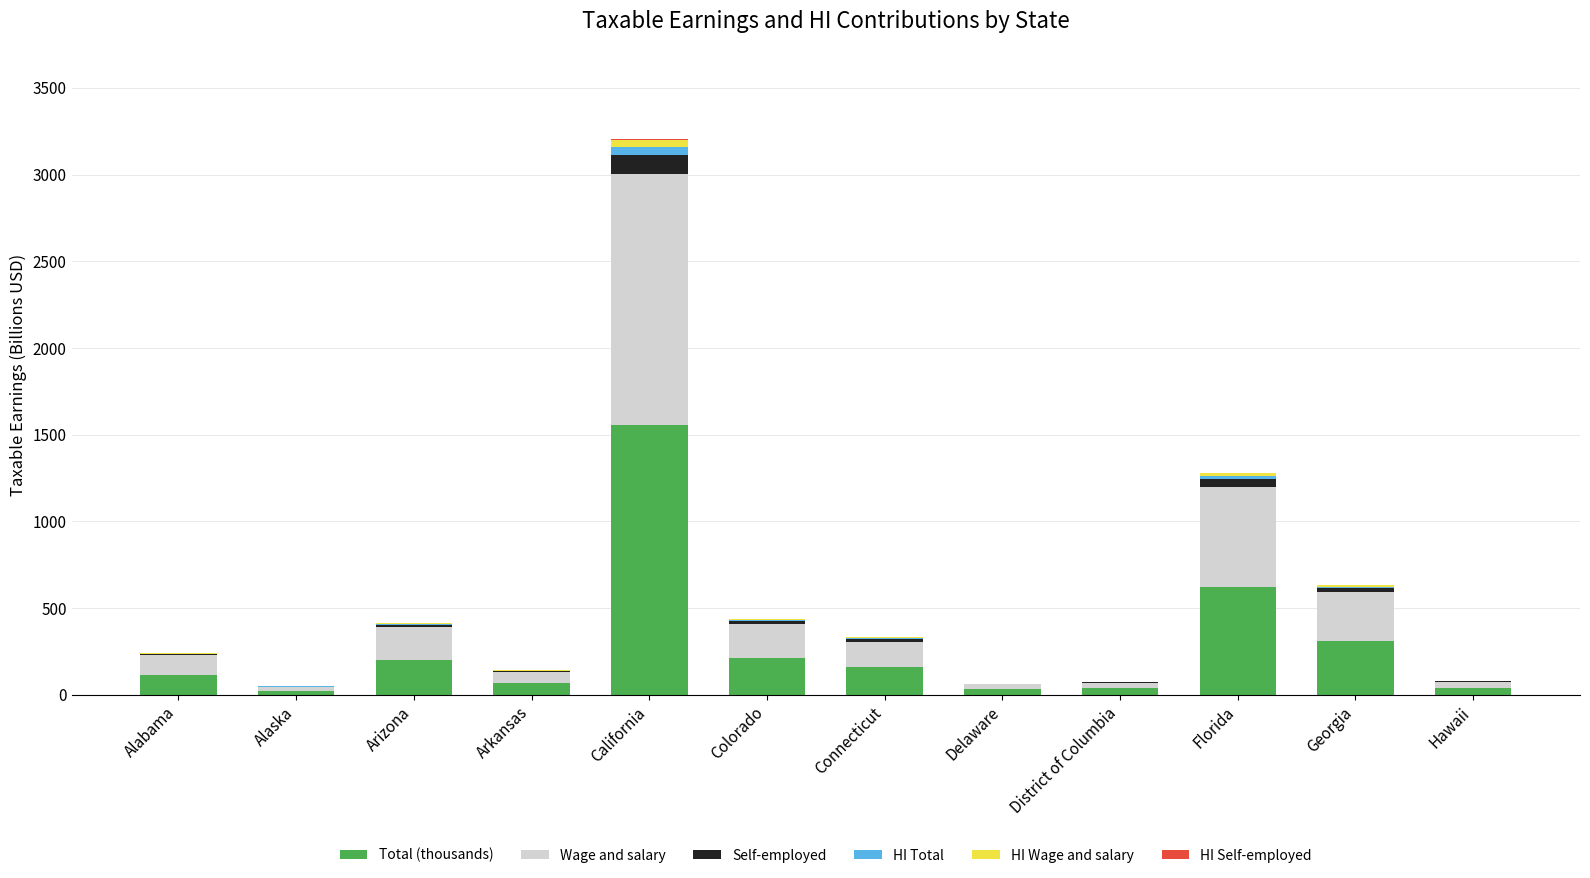

At which category is the sum across all series the highest?

California